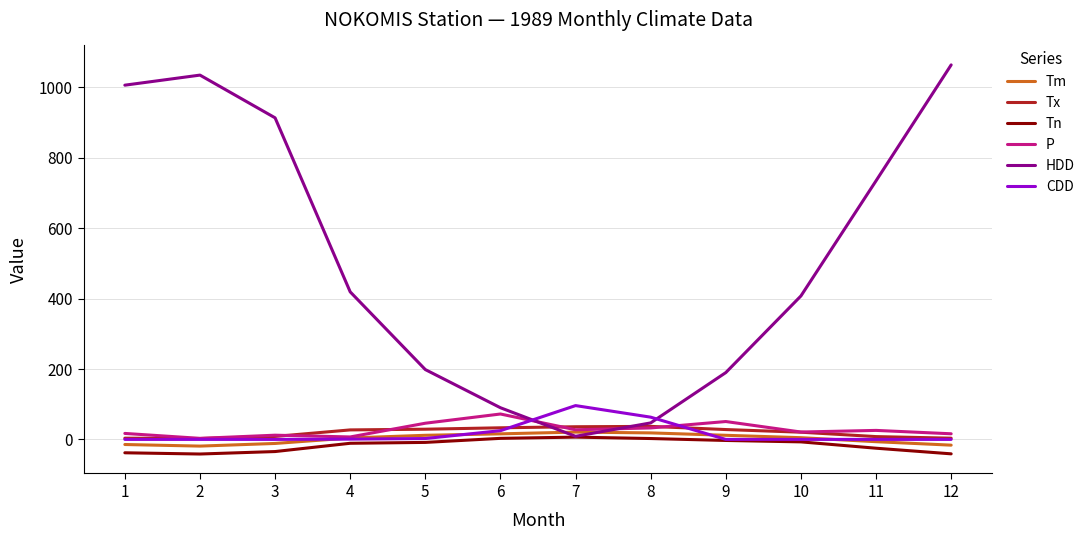

The value of HDD at 3 is 913.7. True or false?

True